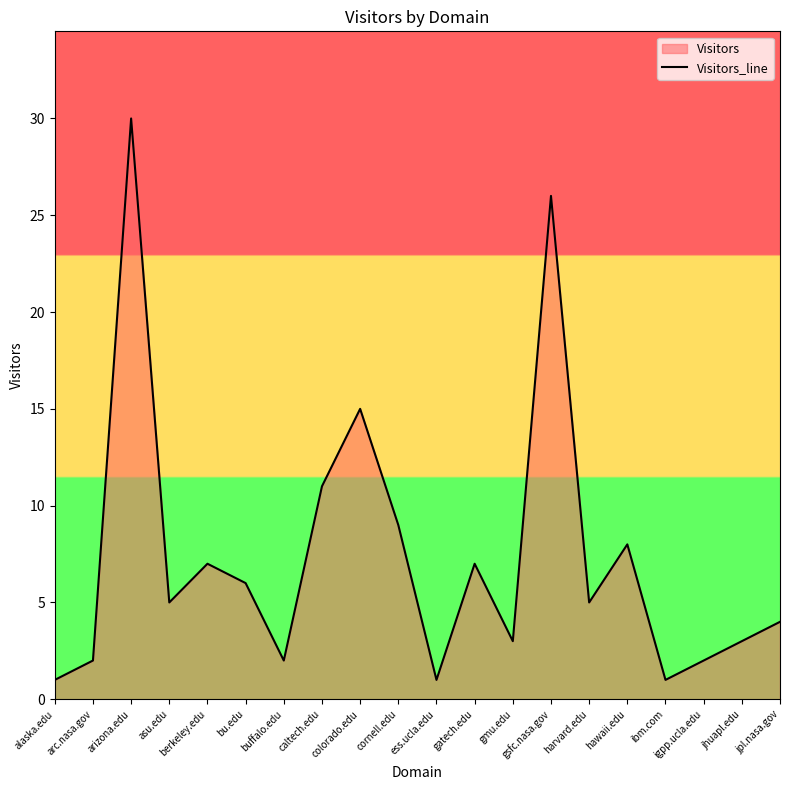

What is the ratio of the value at colorado.edu to the value at gatech.edu?

2.1